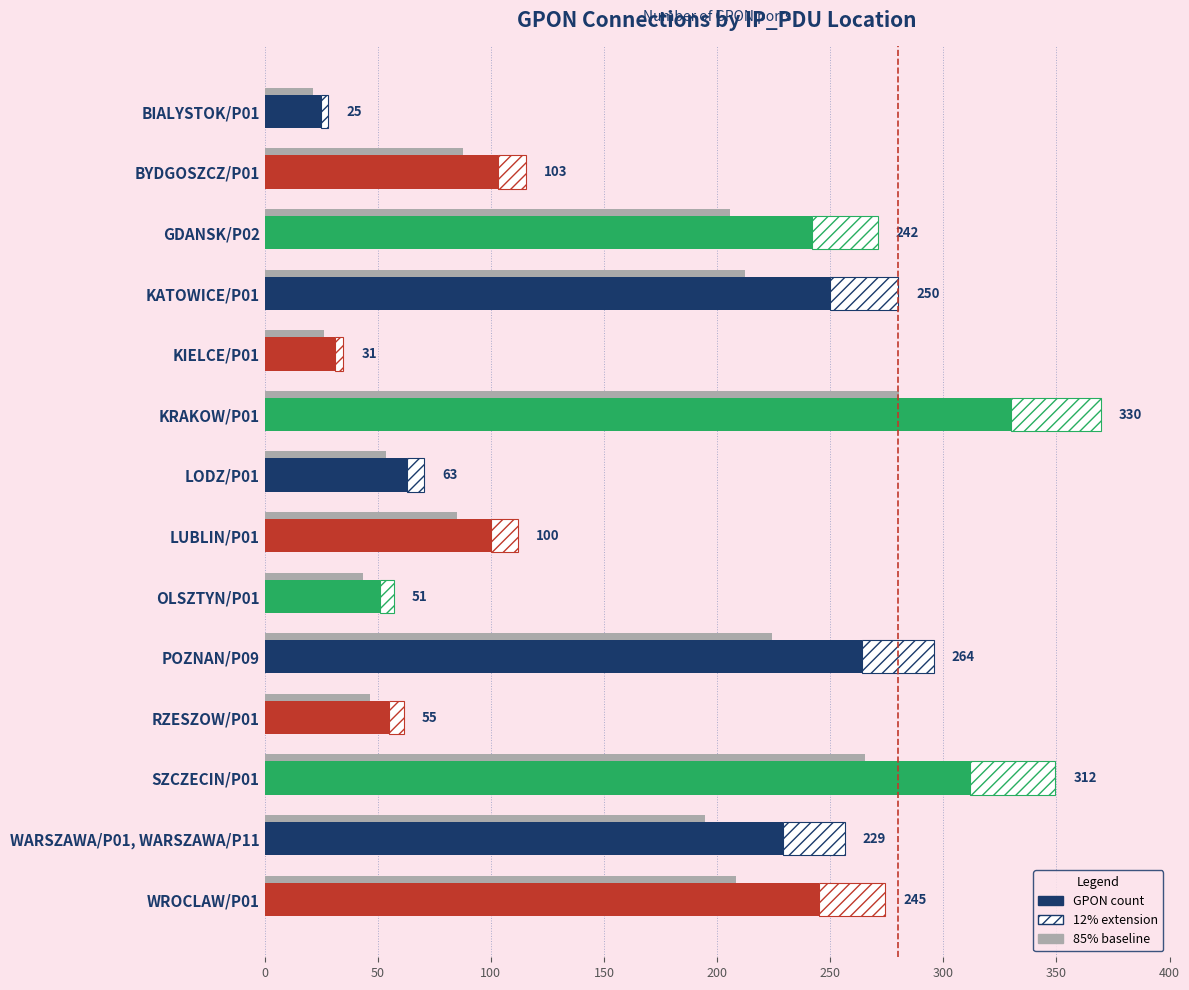

Is it true that the value at OLSZTYN/P01 is 21?

False